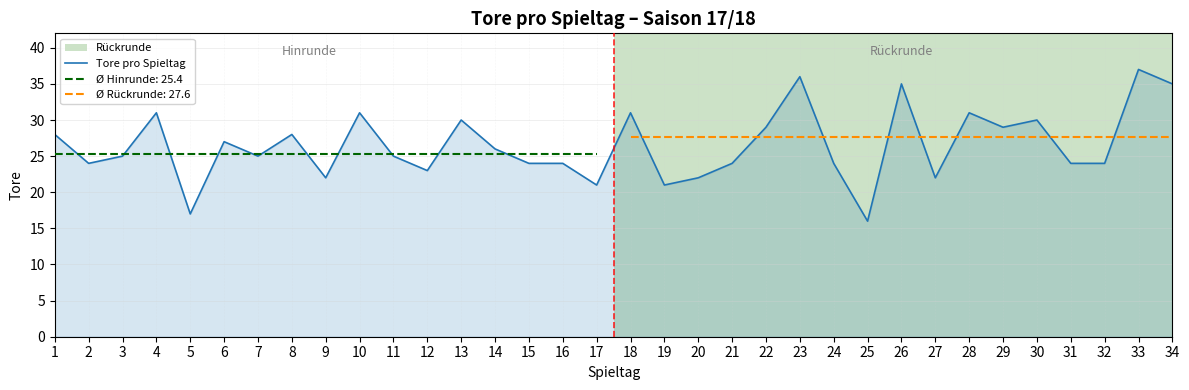

What is the change in value from 1 to 30?

+2